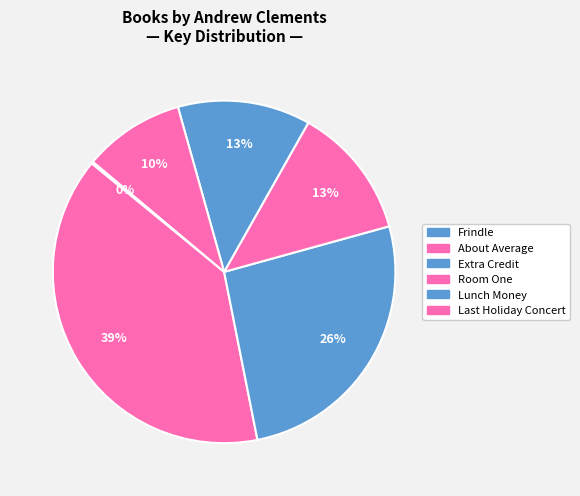

Which category has the smallest portion of the pie?

Frindle